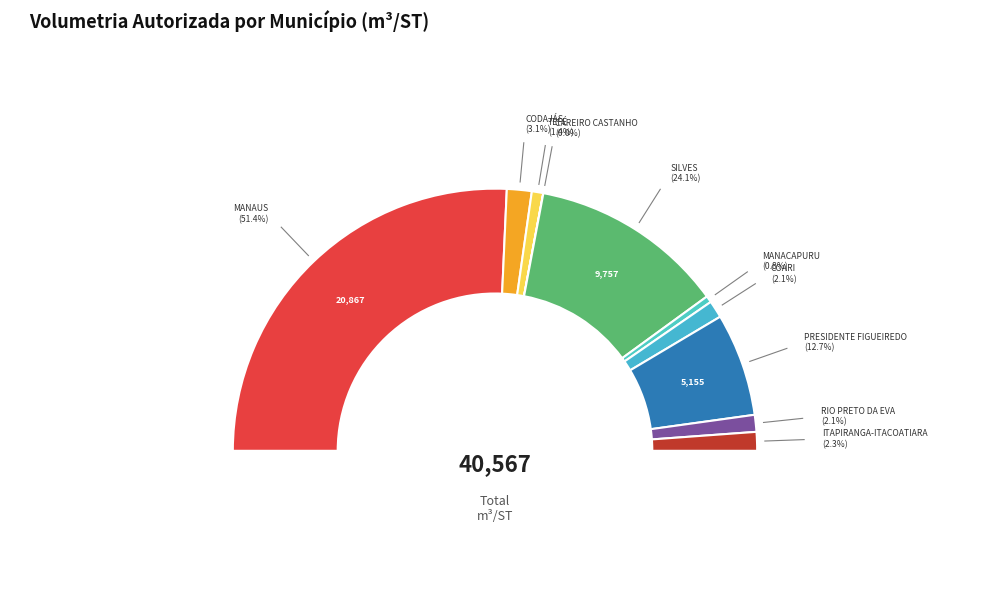

To the nearest percent, what portion does MANAUS represent?

51%